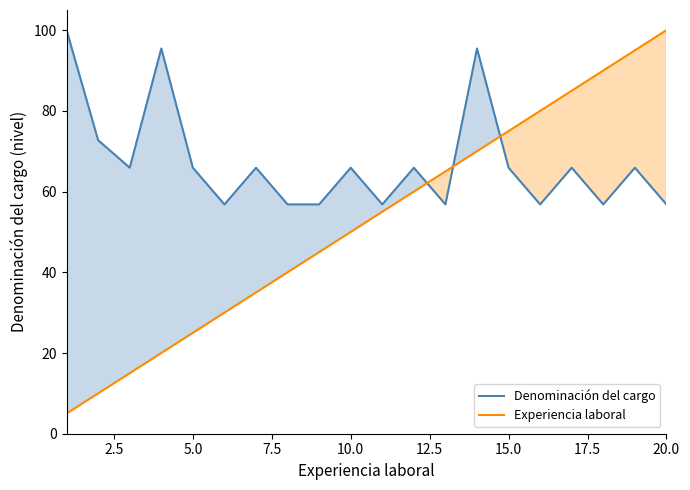

Is the value of Denominación del cargo at 9 greater than the value of Experiencia laboral at 13?

No